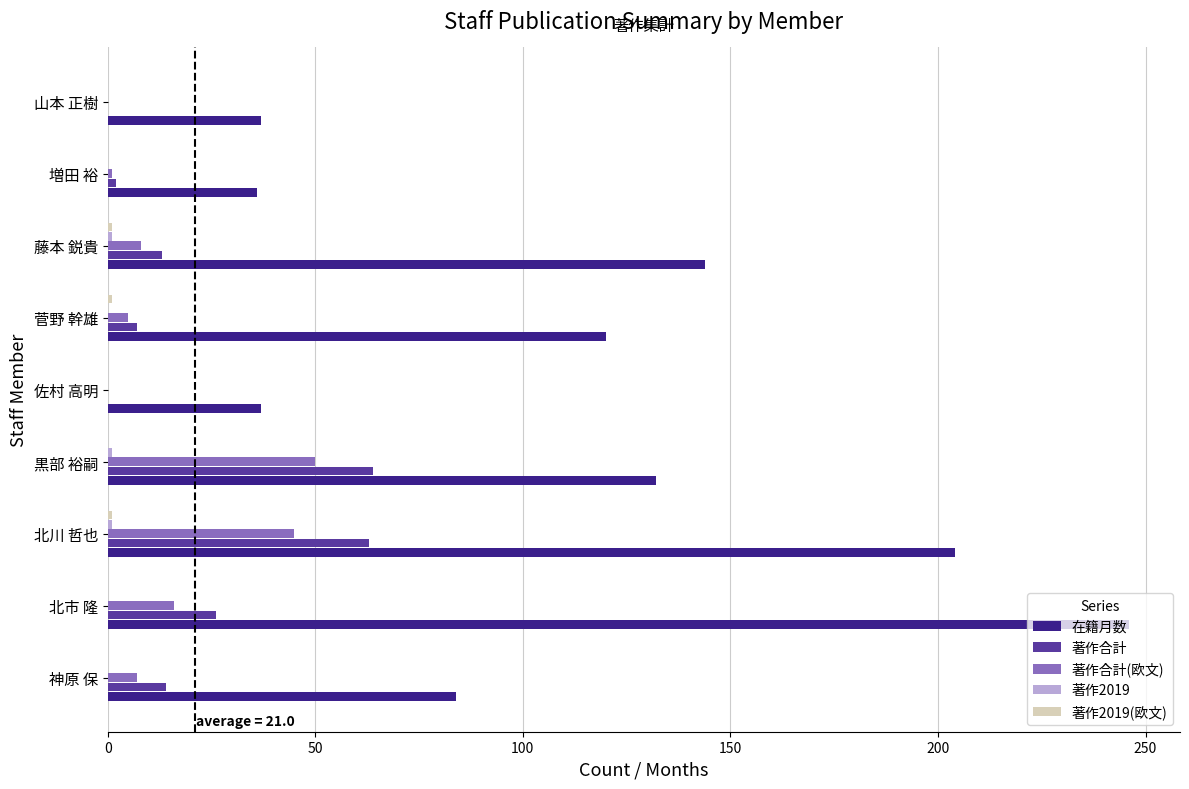

What is the sum of all 著作合計 values?

189